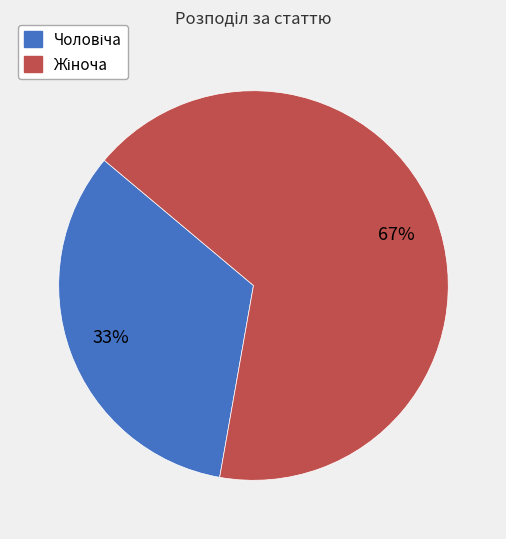

To the nearest percent, what is the average slice percentage?

50%